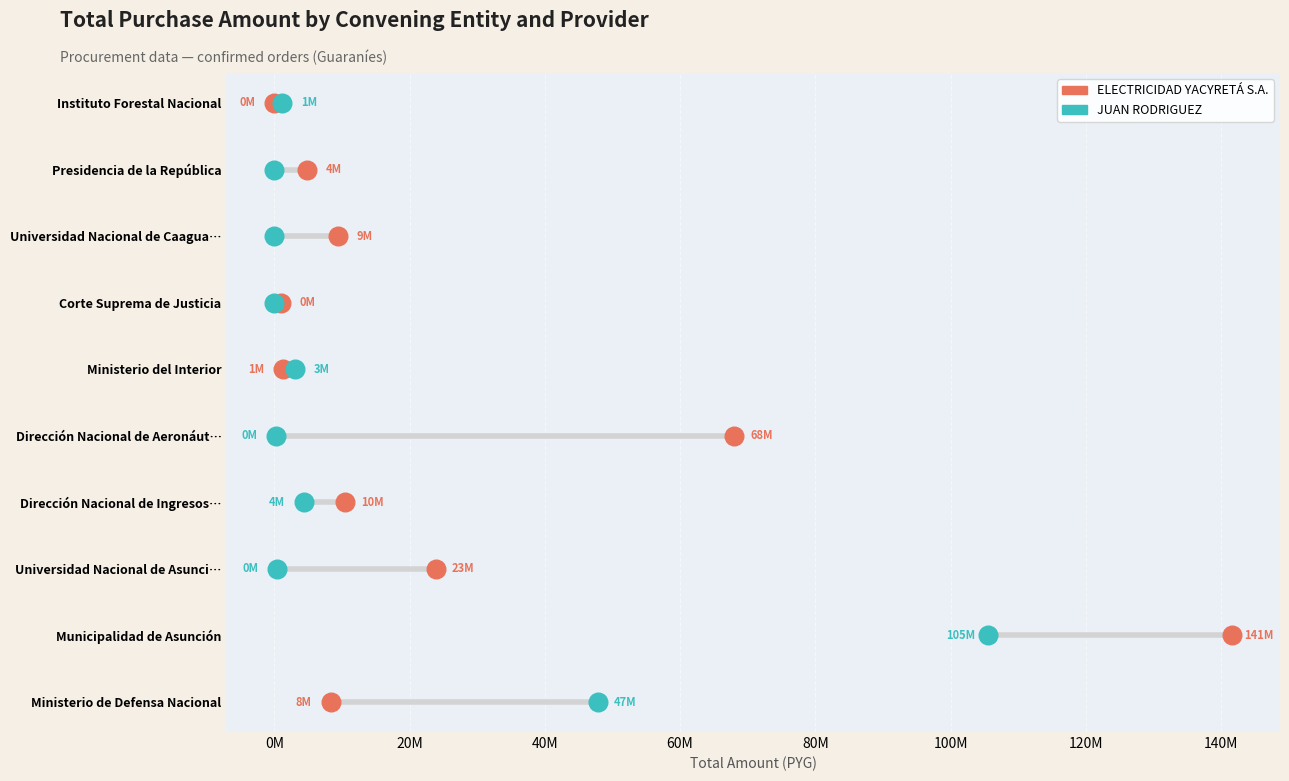

What are all the series names shown in the legend?

ELECTRICIDAD YACYRETÁ S.A., JUAN RODRIGUEZ